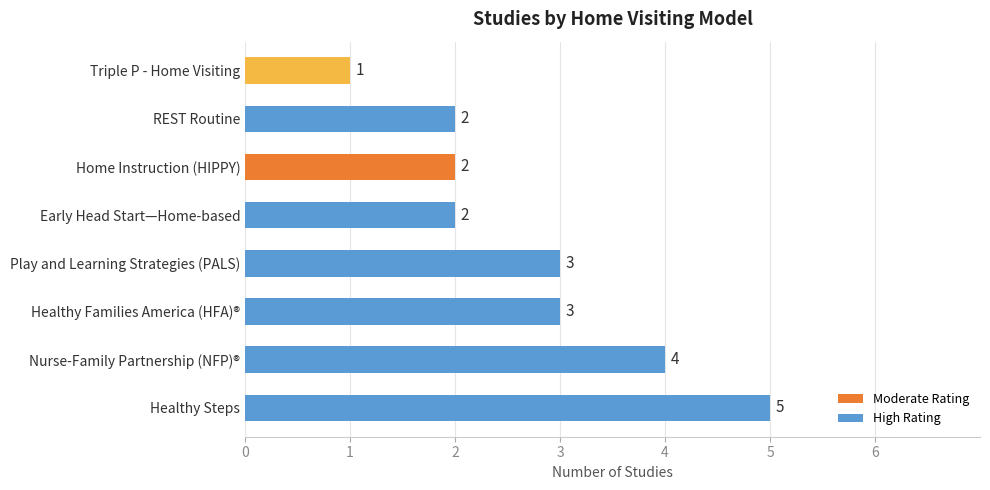

What value does the data have at Nurse-Family Partnership (NFP)®?

4